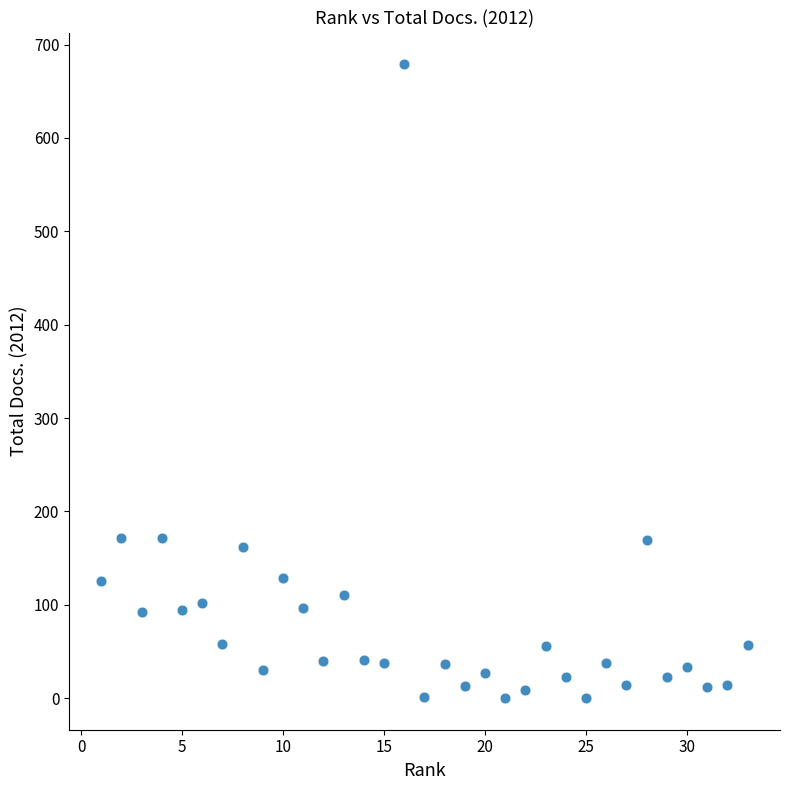

What is the range of X values (max minus min)?

32